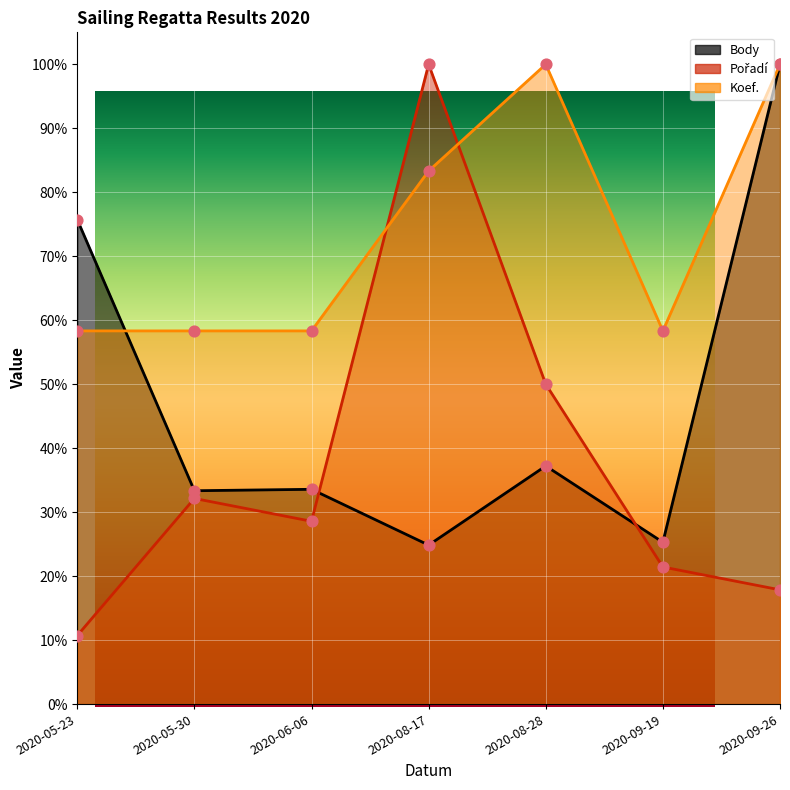

At which category is the sum across all series the highest?

2020-09-26